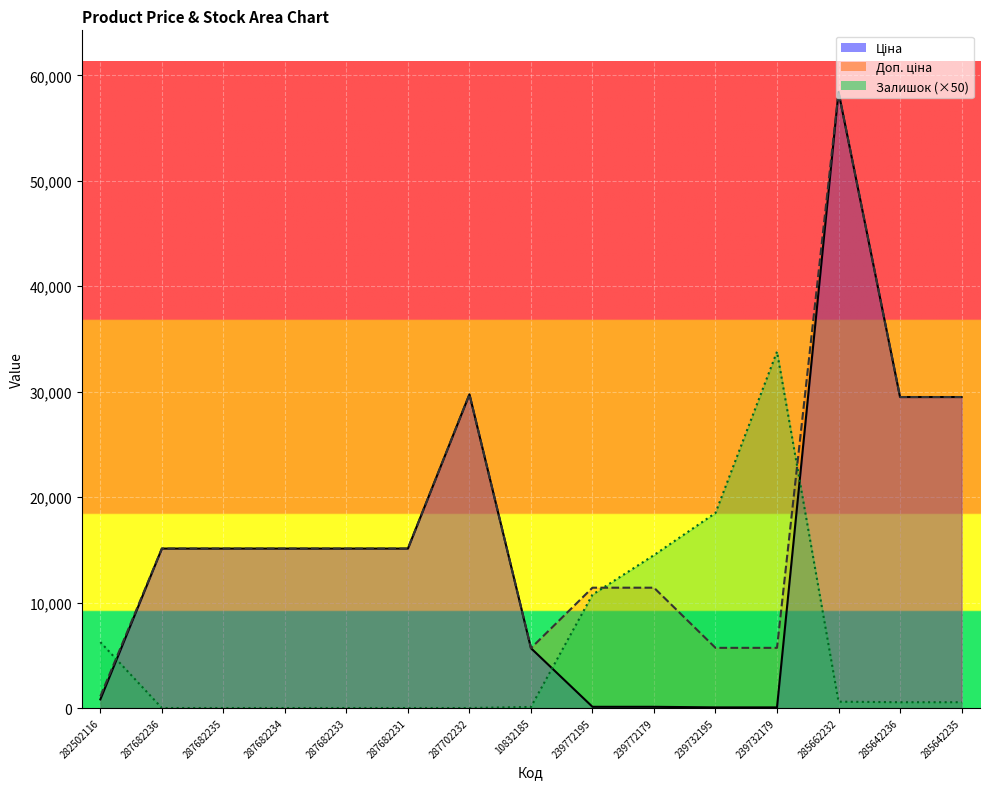

What is the minimum value for Ціна?

57.0